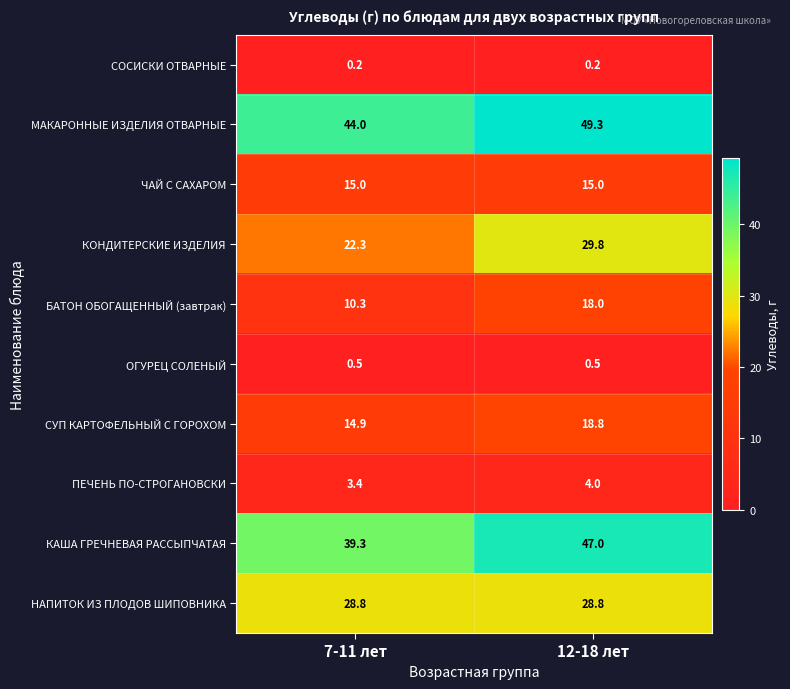

Which series has the largest total across all categories?

МАКАРОННЫЕ ИЗДЕЛИЯ ОТВАРНЫЕ